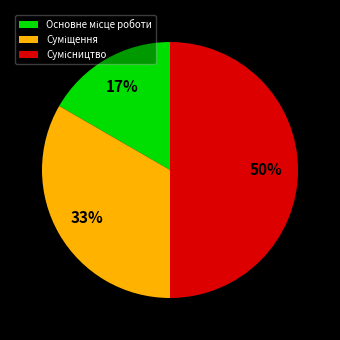

To the nearest percent, what is the difference between the largest and smallest slice percentages?

33%